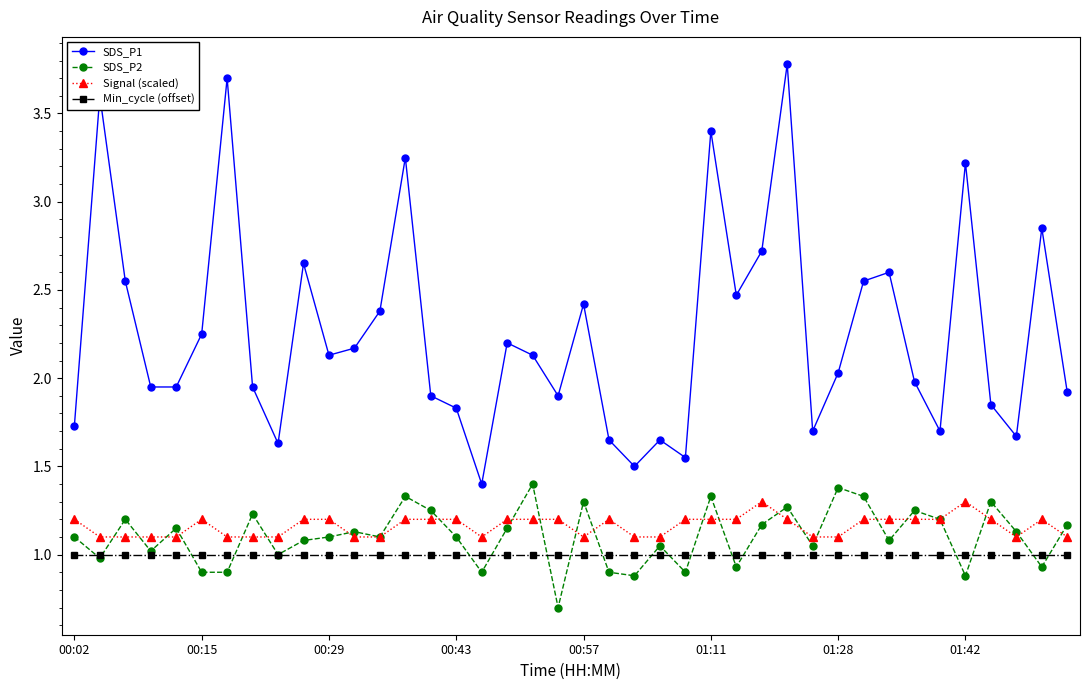

What is the value of the Min_cycle (offset) point at the 34th from the left?

1.0